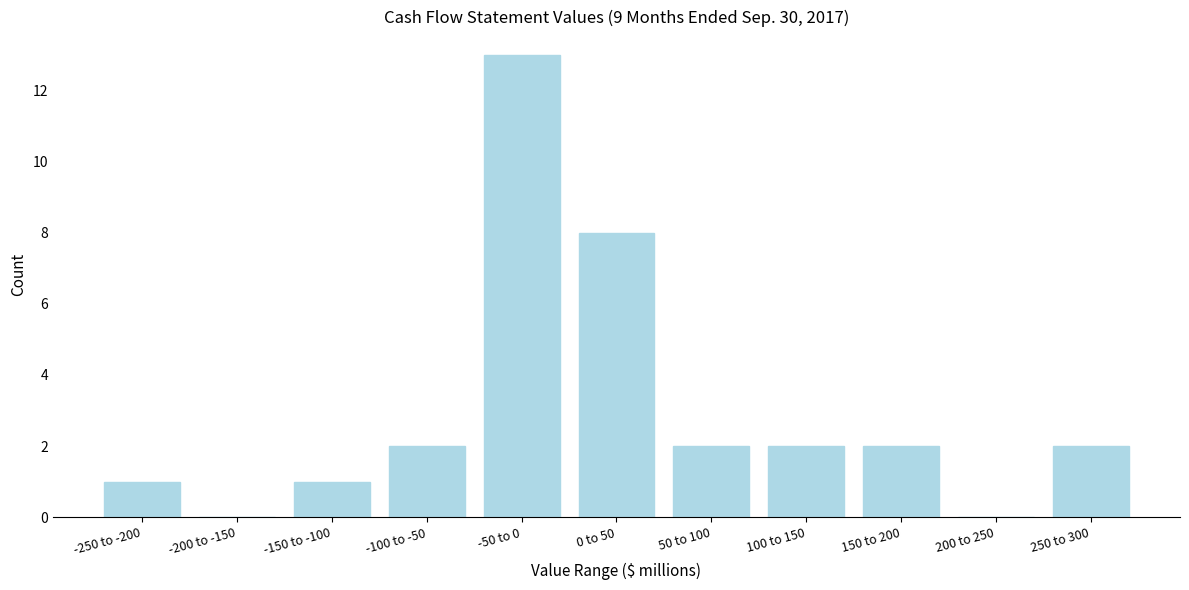

Reading left to right, transcribe all the data shown in this chart.

-250 to -200=1	-200 to -150=0	-150 to -100=1	-100 to -50=2	-50 to 0=13	0 to 50=8	50 to 100=2	100 to 150=2	150 to 200=2	200 to 250=0	250 to 300=2